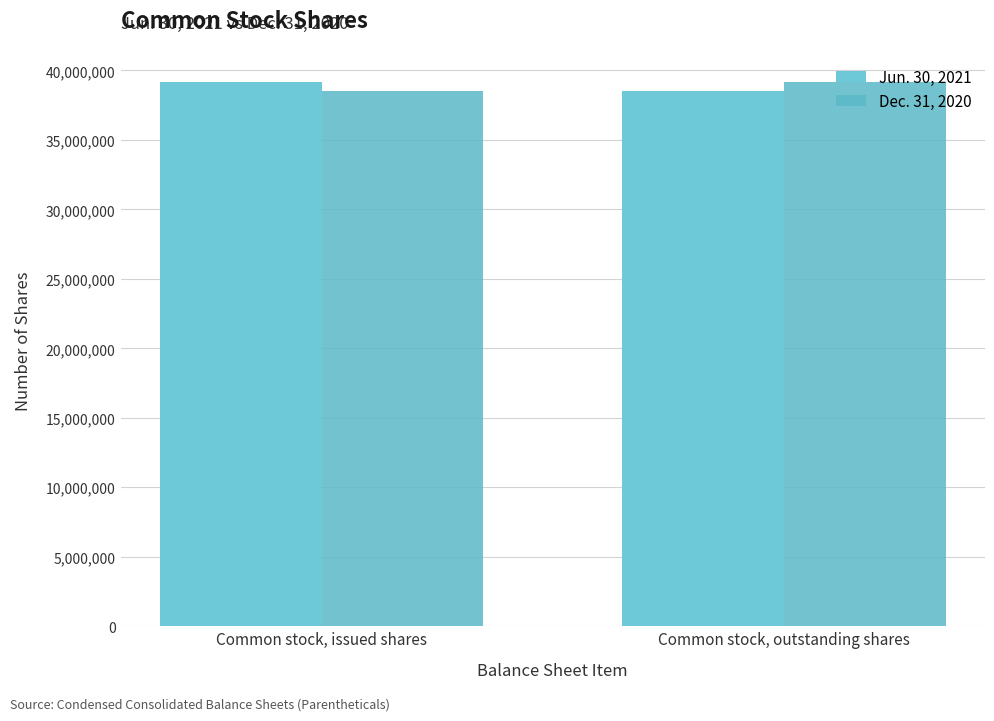

The value of Dec. 31, 2020 at Common stock, issued shares is 38506844. True or false?

True